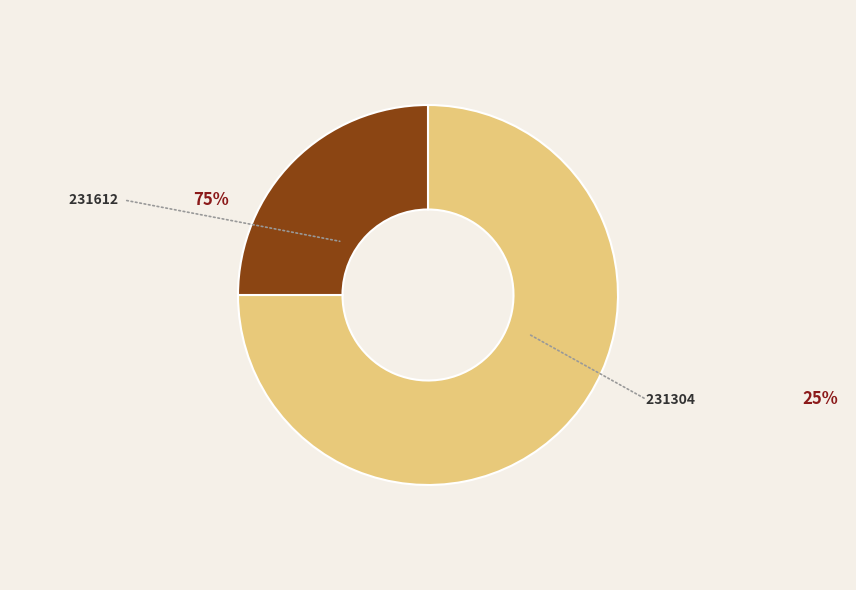

Is there any slice that represents more than half of the pie?

Yes